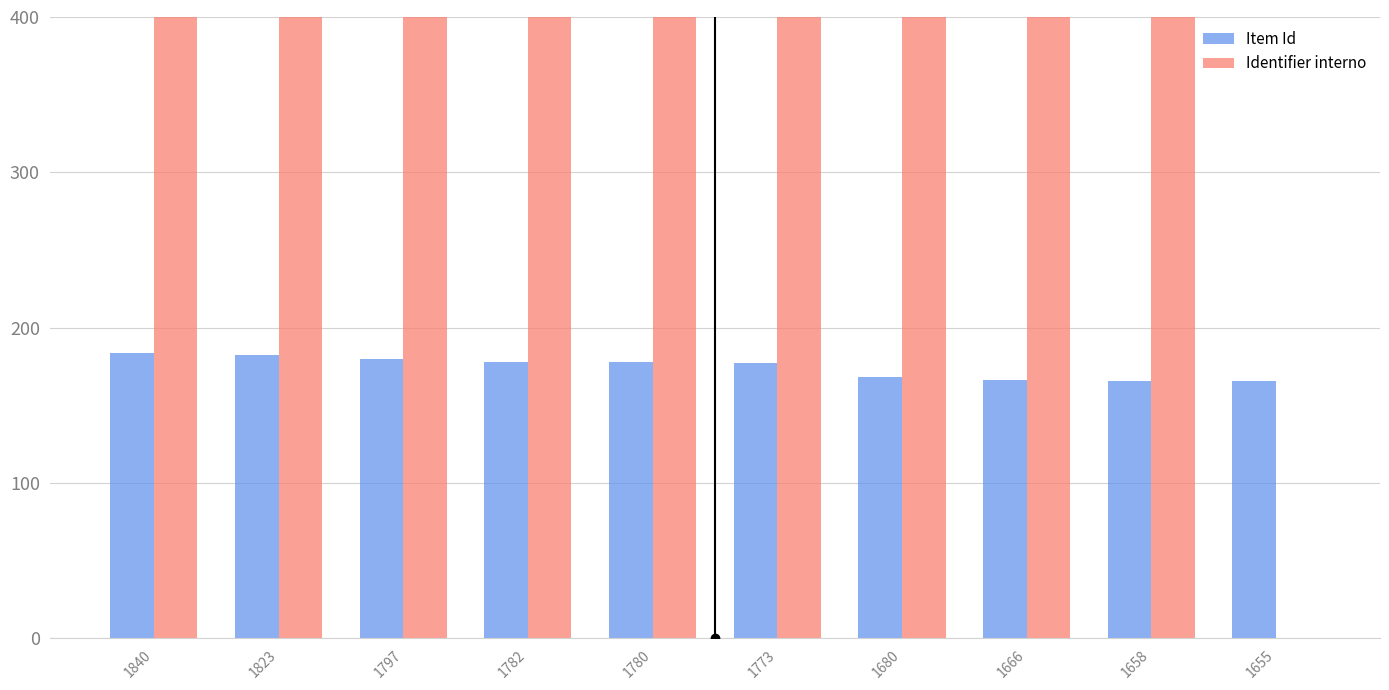

At how many categories does at least one series exceed 359?

9